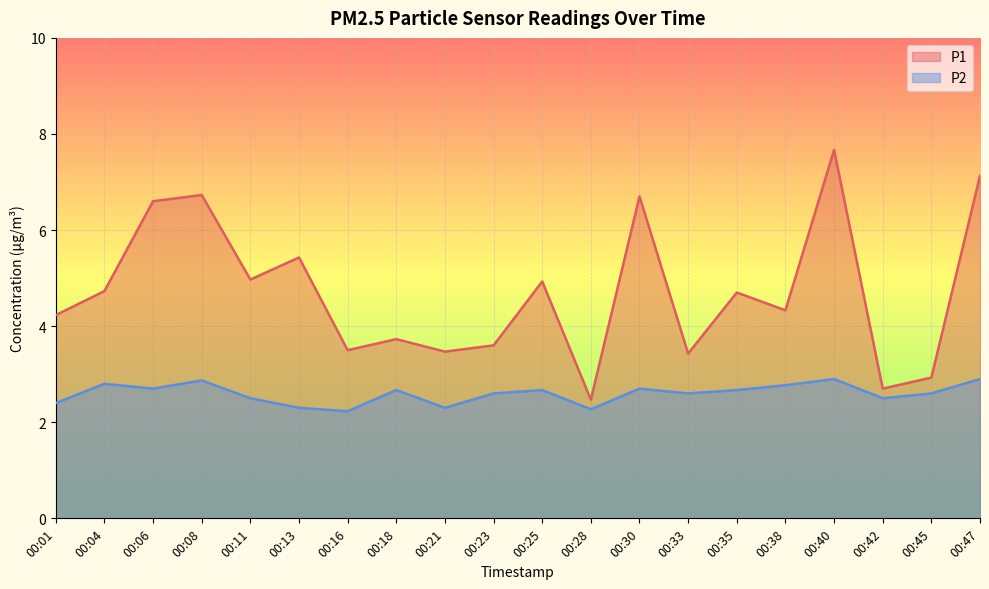

What is the difference between the highest and lowest values at 00:04?

1.9